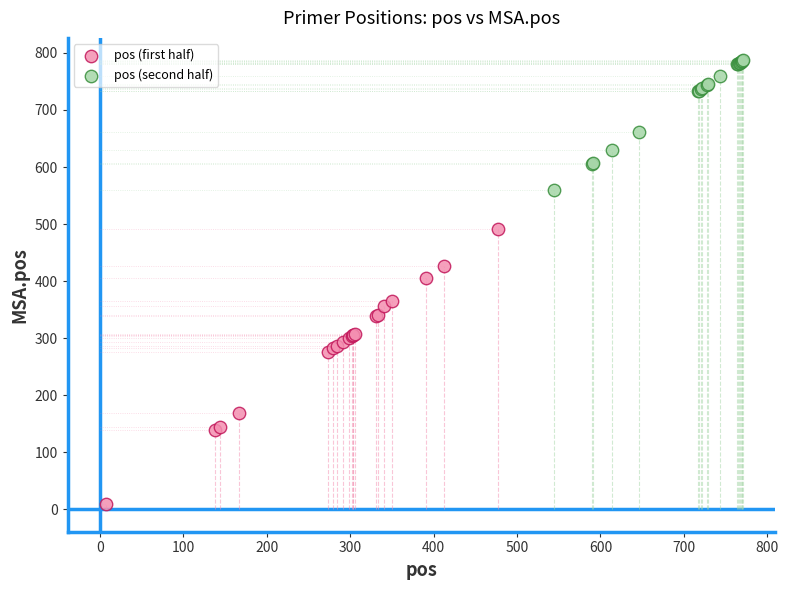

Which series has the widest spread of Y values?

pos (first half)